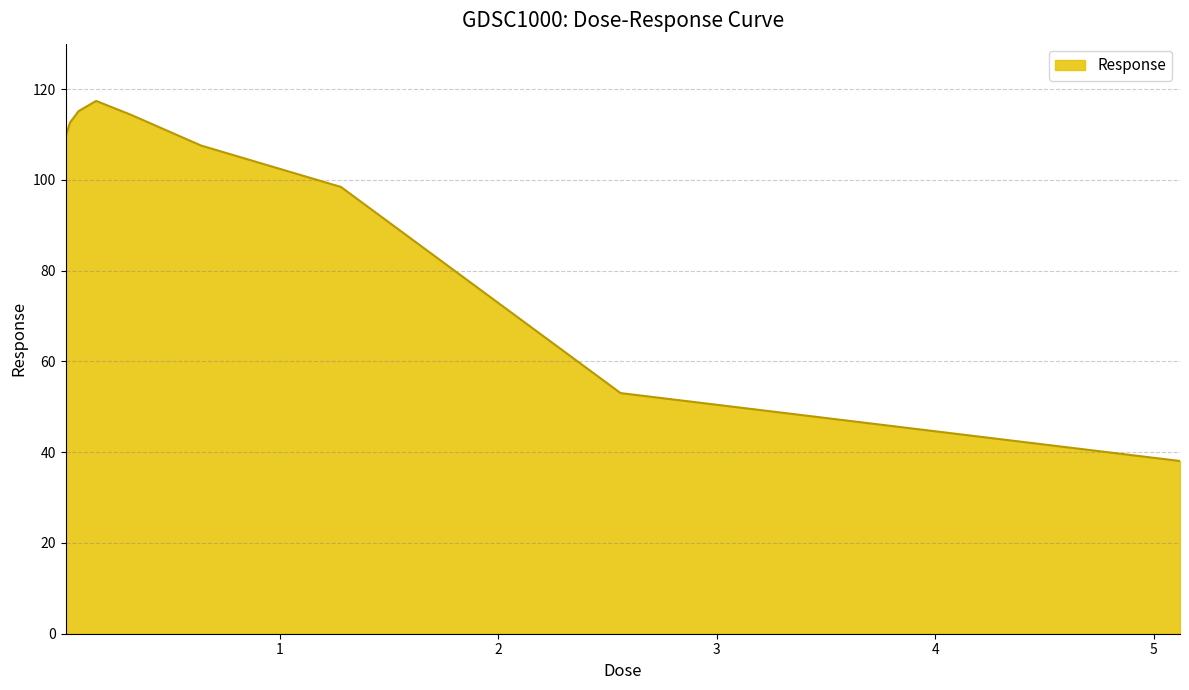

What is the difference between the maximum and minimum values?

79.3